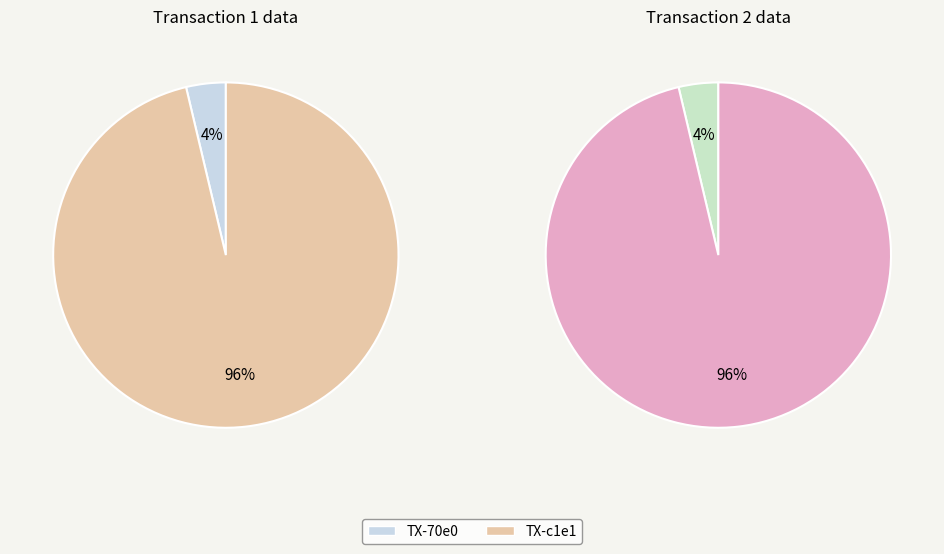

What portion of the pie excludes tx_hash_1?

96.3%